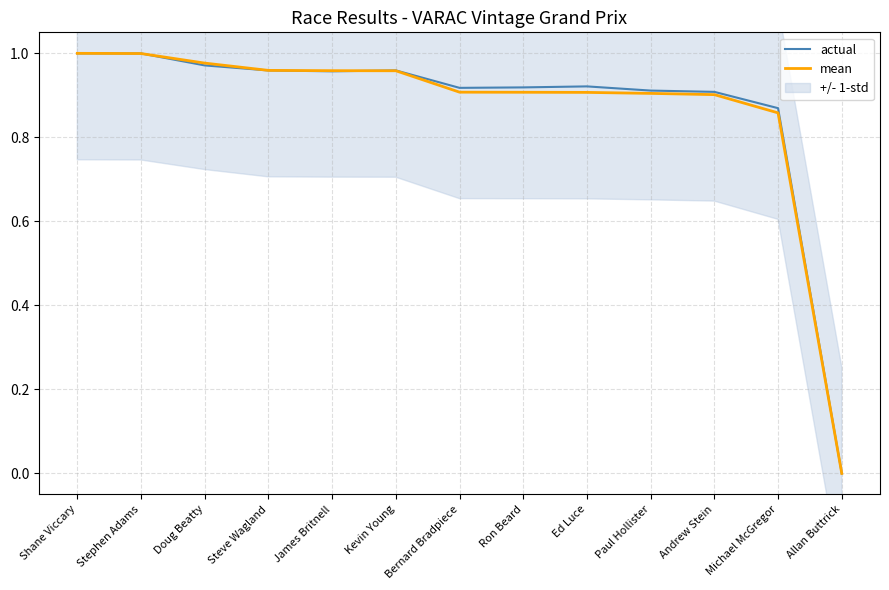

What is the sum of all mean values?

11.2